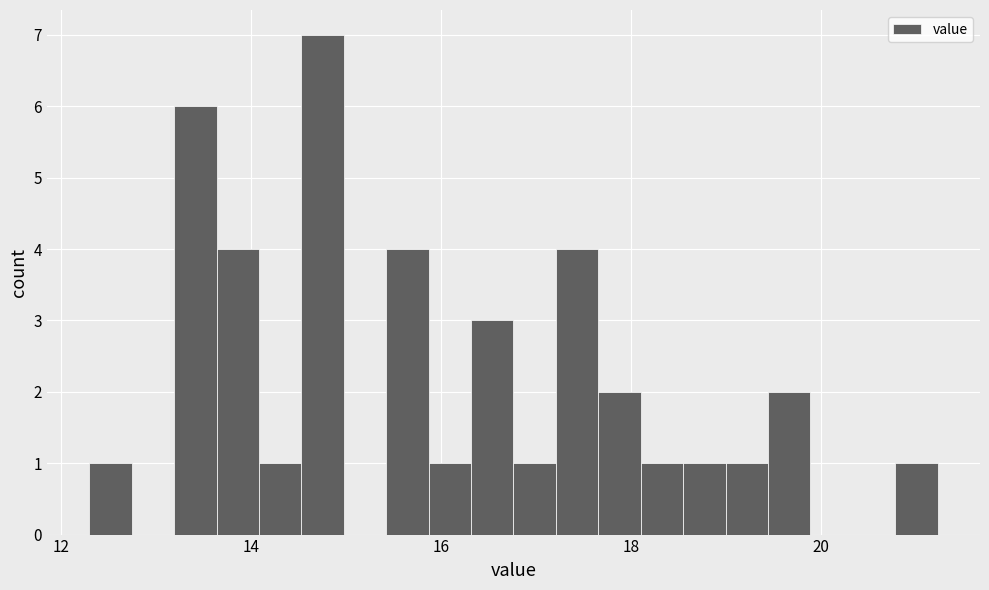

Read against the x-axis, roughly where is the centre of the tallest bar?

14.8